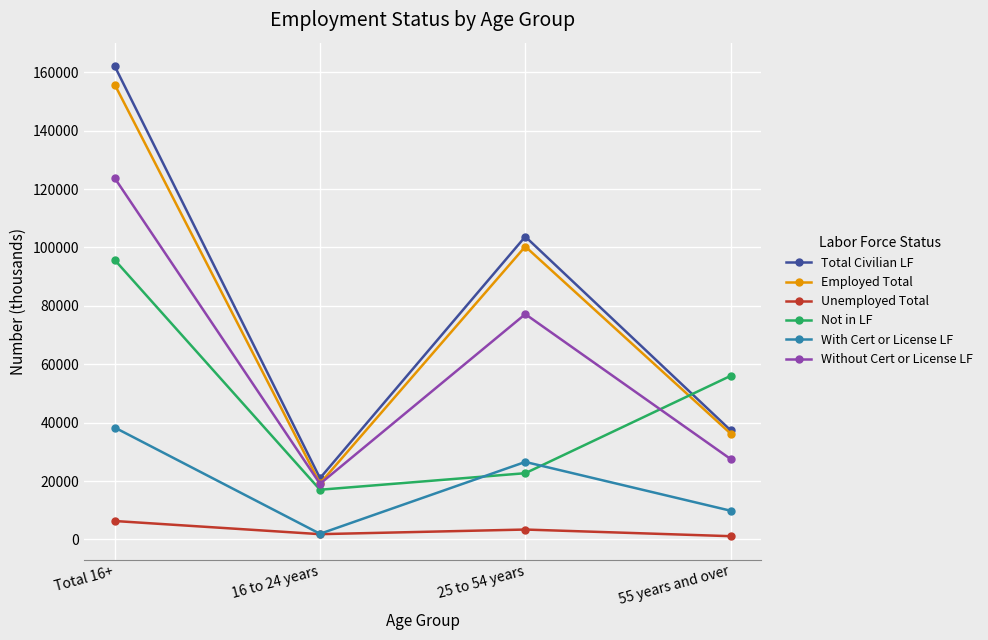

Which series has the largest total across all categories?

Total Civilian LF